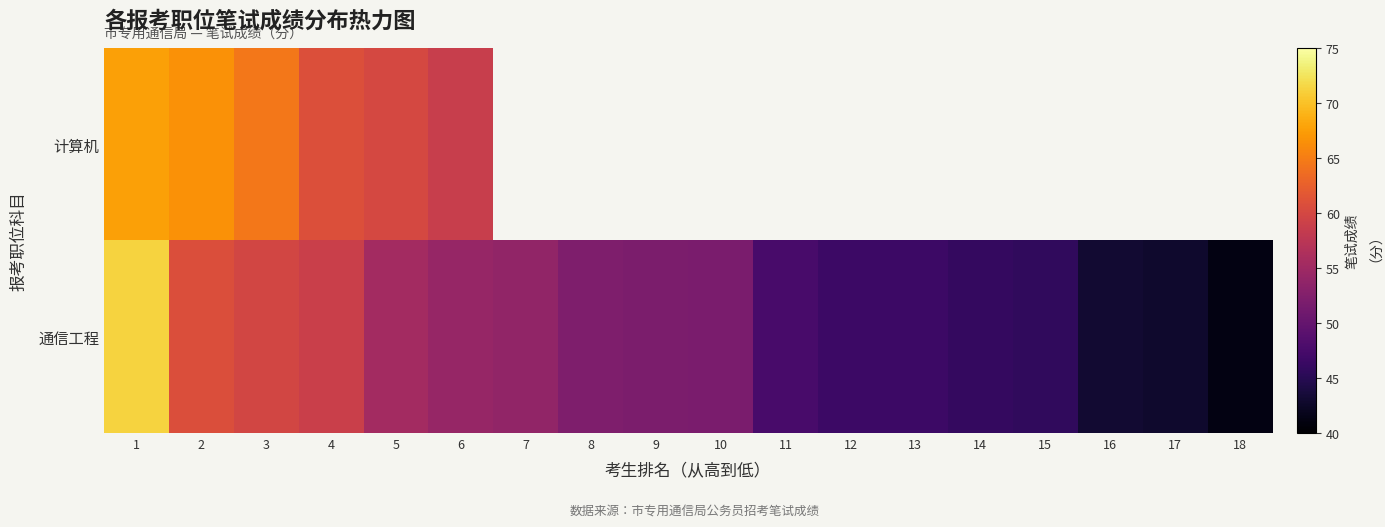

Which series changed the most between 1 and 10?

通信工程